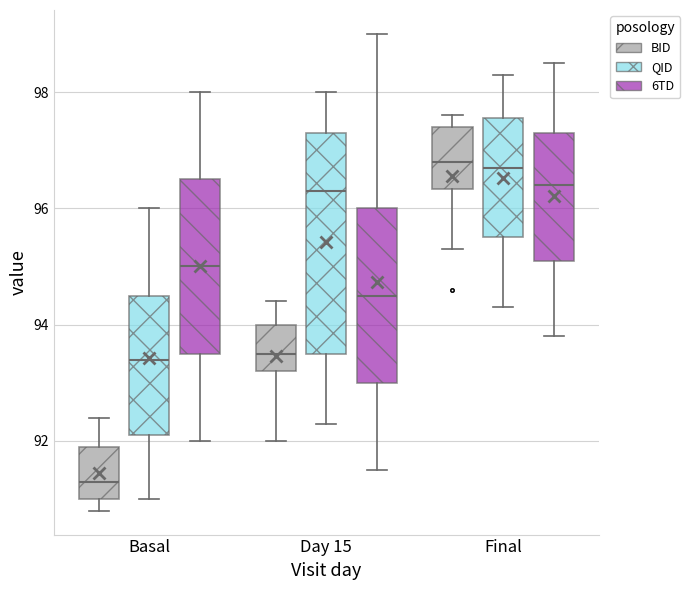

Which box's median line is the lowest?

Basal (BID)